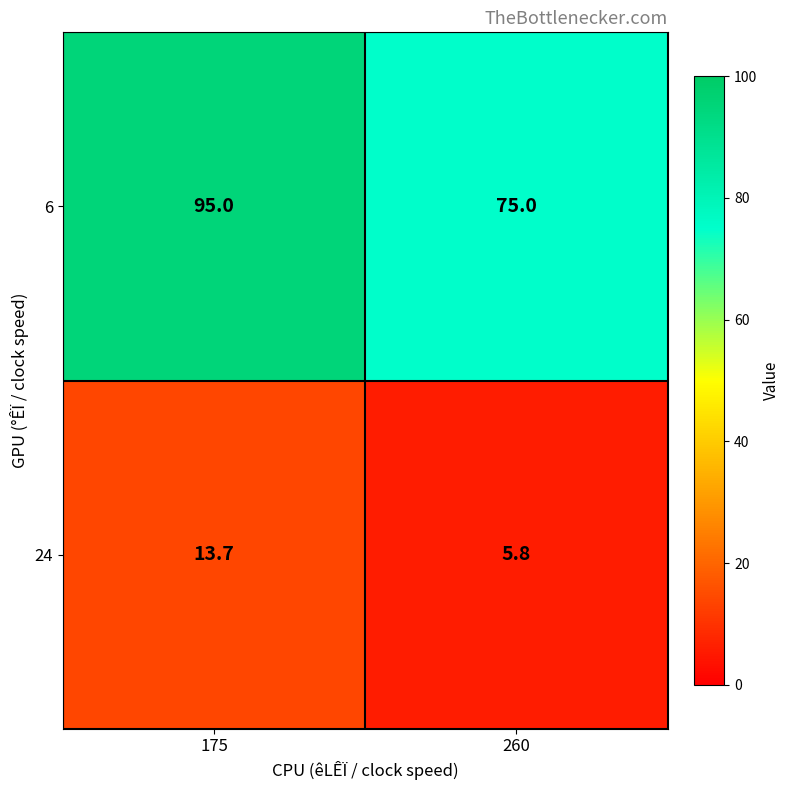

What is the total value across all series at 175?

108.7